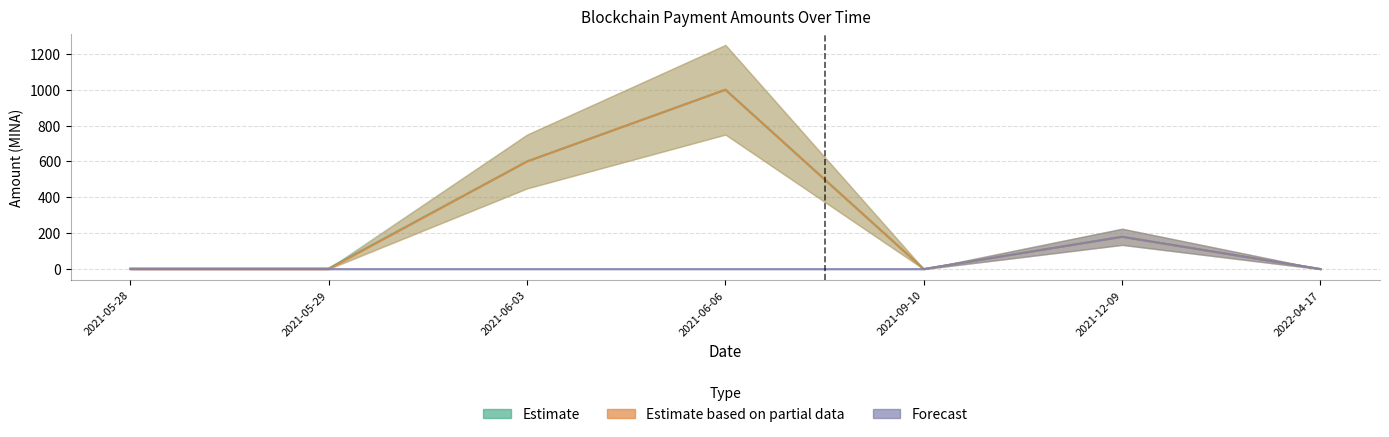

Reading right to left, list all the values displayed in this chart.

Estimate: 0.0	180.0	0.0	1000.0	600.0	3.9	4.0
Estimate based on partial data: 0.0	180.0	0.0	1000.0	600.0	0.0	0.0
Forecast: 0.0	180.0	0.0	0.0	0.0	0.0	0.0